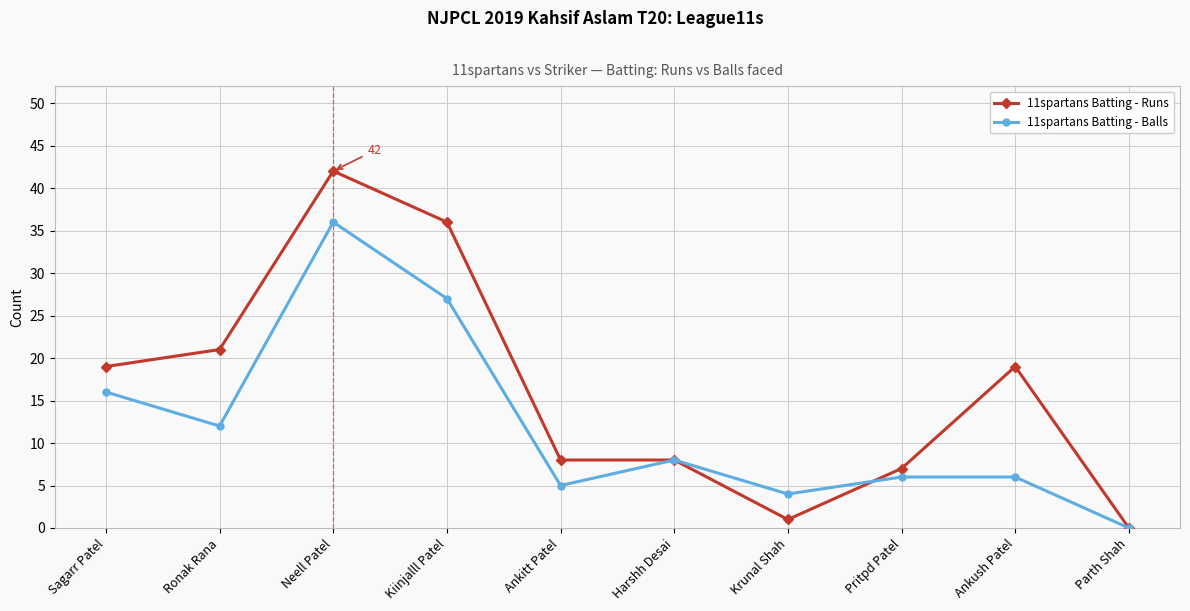

At which label does 11spartans Batting - Balls reach its minimum?

Parth Shah